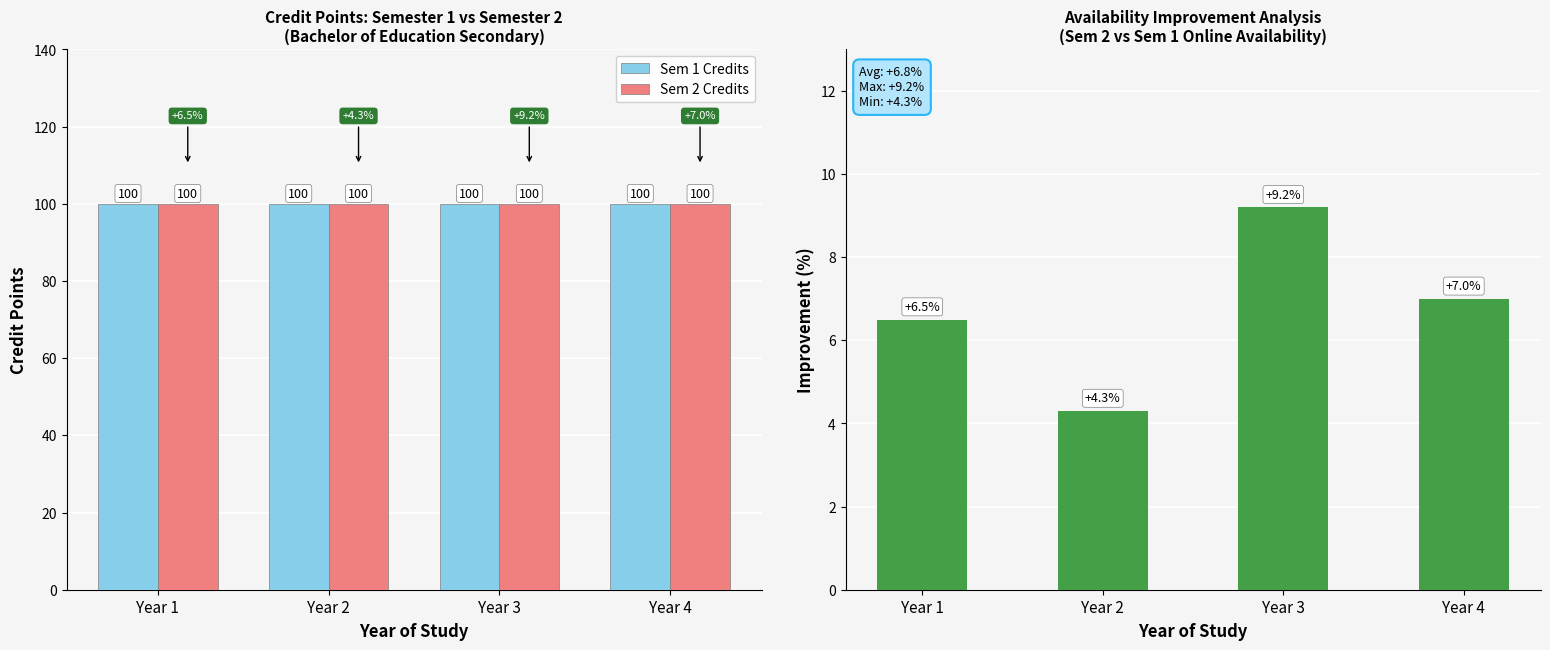

Rank the categories by Sem 2 Availability Gain value from highest to lowest.

Year 3, Year 4, Year 1, Year 2